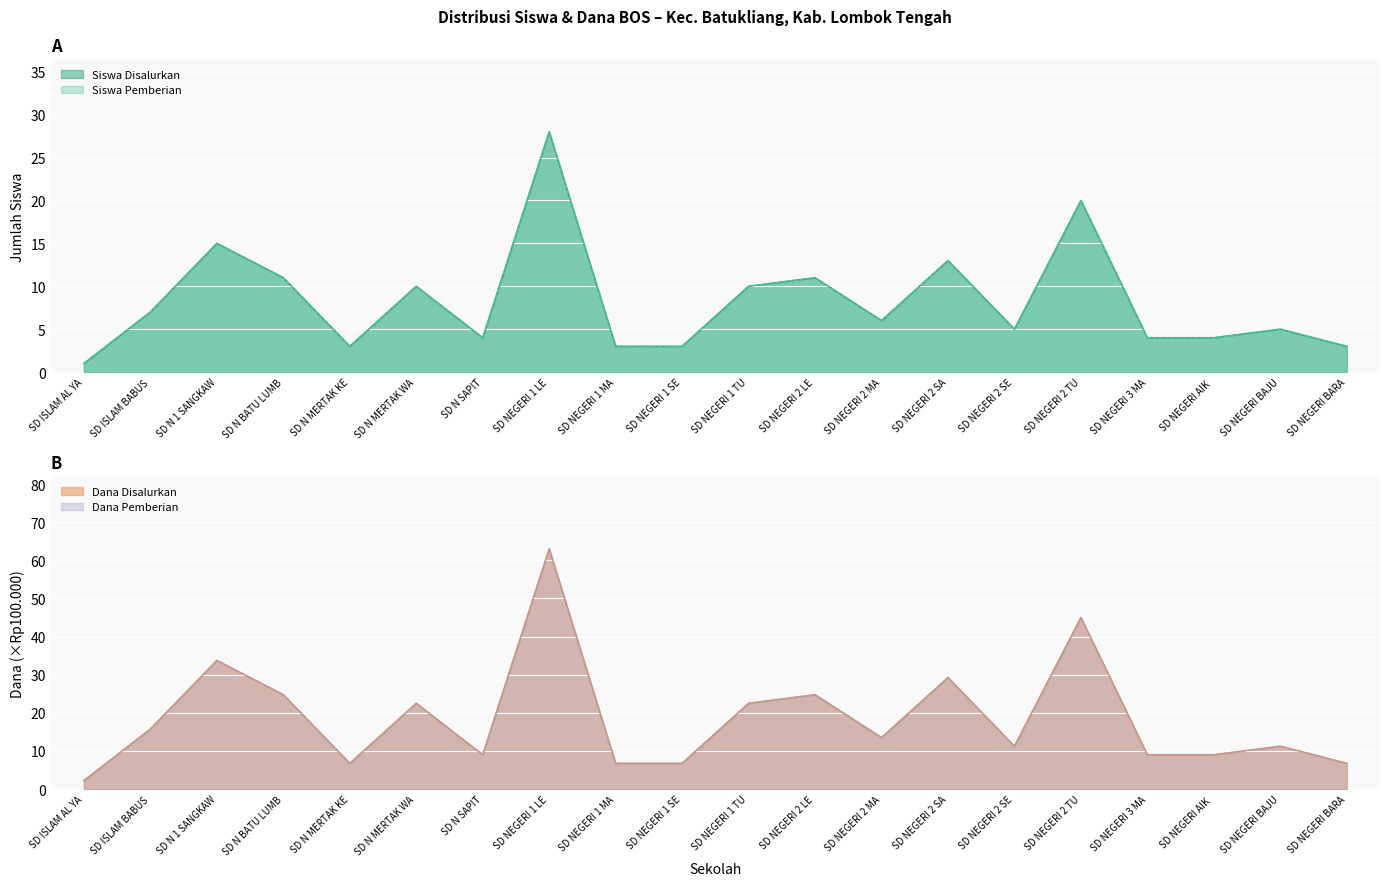

Which has a higher value, SD NEGERI AIK or SD NEGERI 1 LE?

SD NEGERI 1 LE